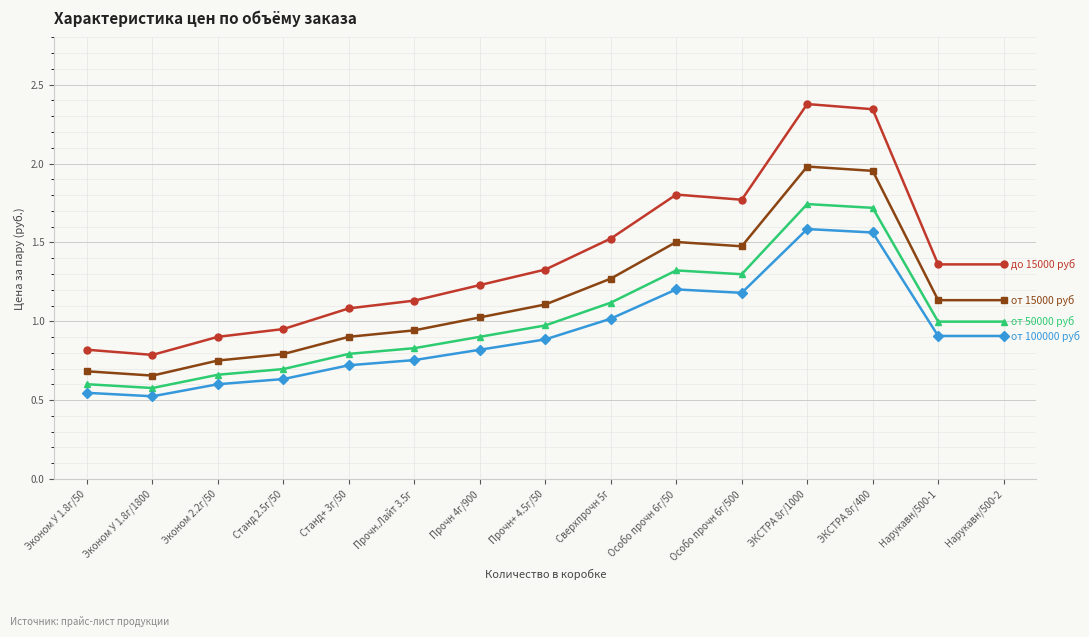

What is the label of the 9th point from the left?

Сверхпрочн 5г